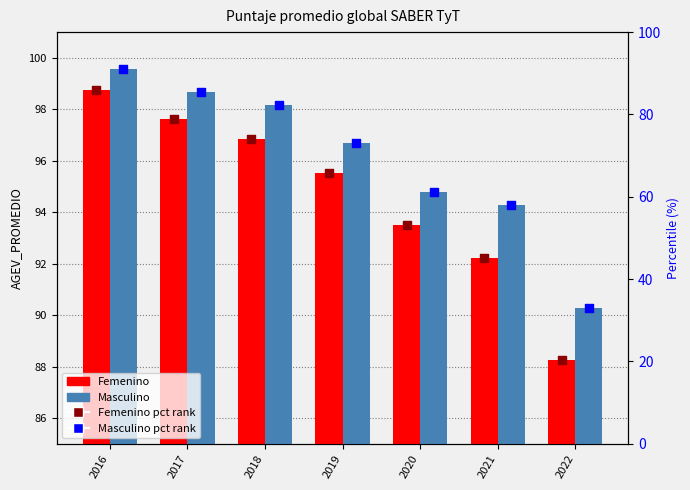

Which series has the widest spread of Y values?

Femenino percentile